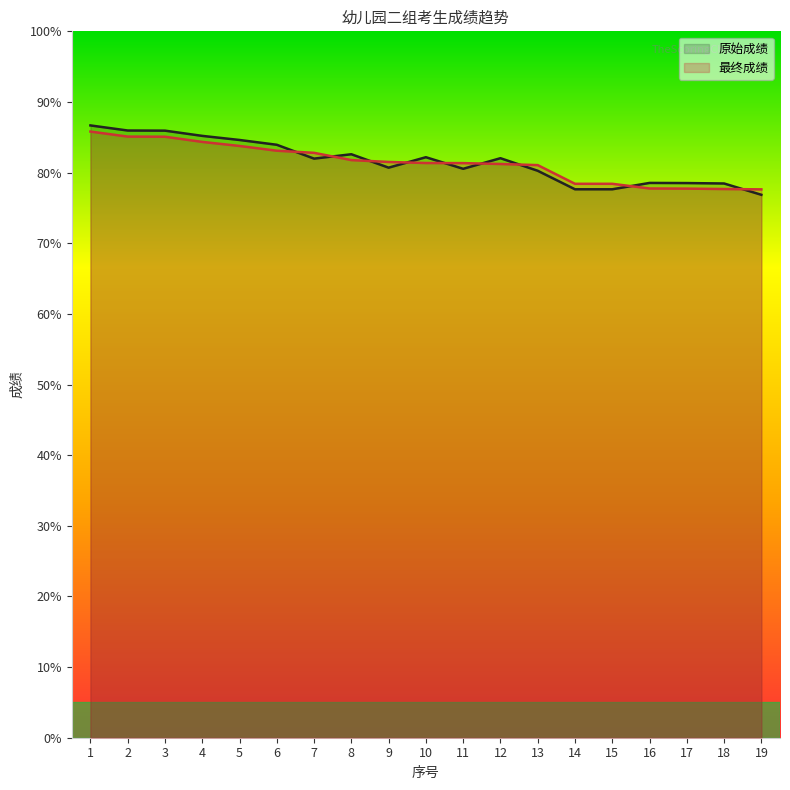

Which series changed the most between 4 and 6?

原始成绩